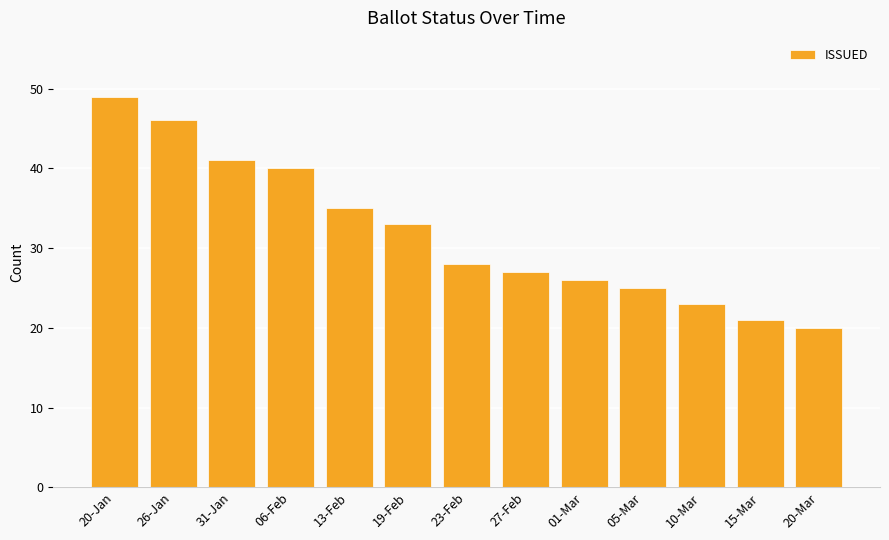

Reading right to left, what are all the values shown in this chart?

20-Mar=20	15-Mar=21	10-Mar=23	05-Mar=25	01-Mar=26	27-Feb=27	23-Feb=28	19-Feb=33	13-Feb=35	06-Feb=40	31-Jan=41	26-Jan=46	20-Jan=49